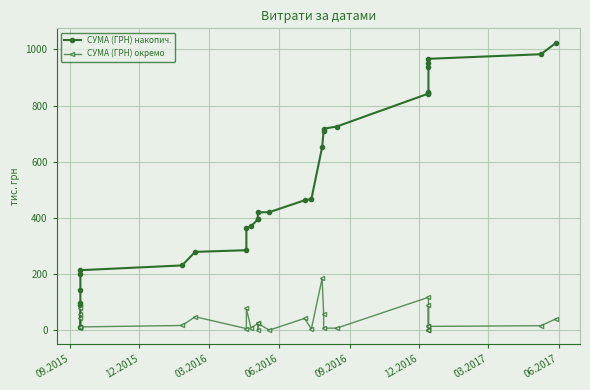

What is the sum of all СУМА (ГРН) окремо values?

1024.0